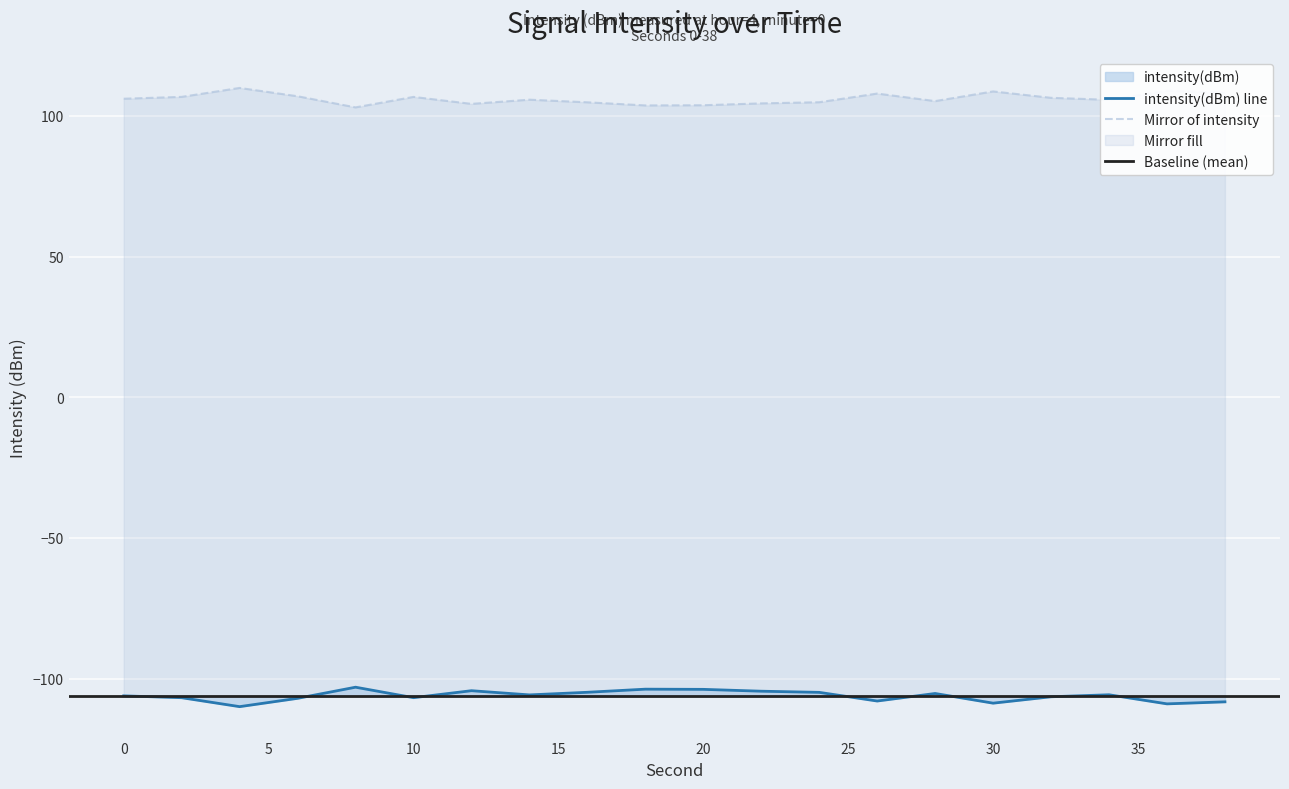

Which has a higher value, 4 or 2?

2